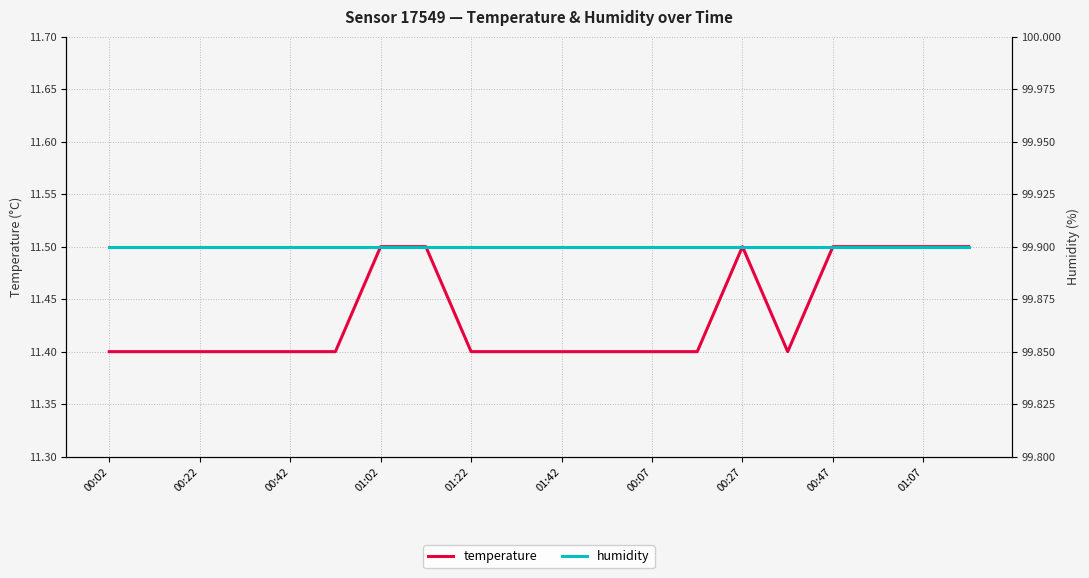

Which series has the widest spread of values?

temperature